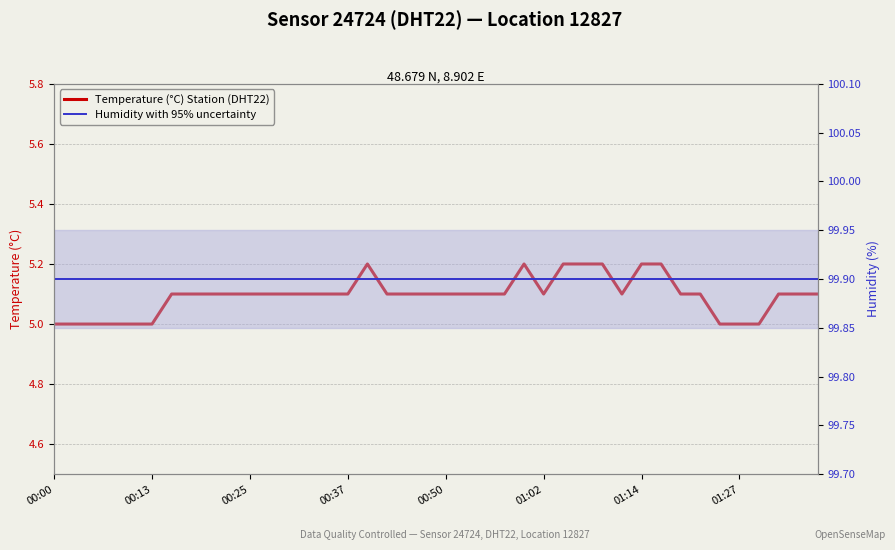

Which category has the lowest value across all series?

00:00